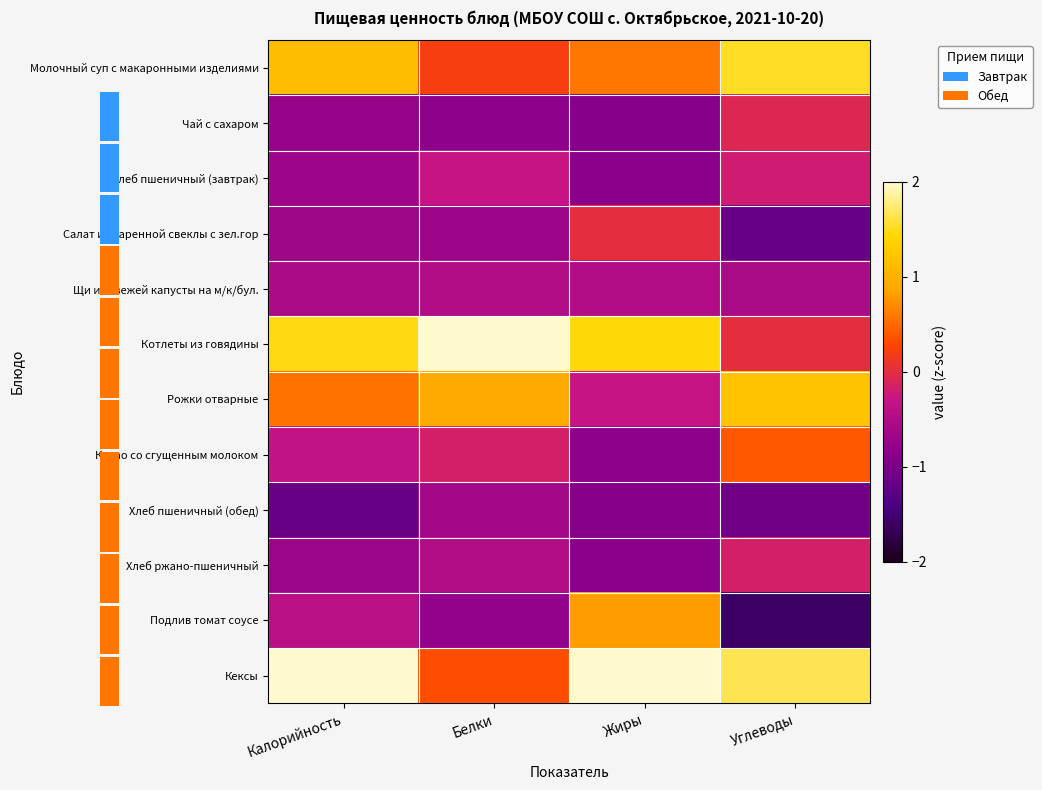

What is the difference between the second highest and second lowest values in the Рожки отварные series?

0.4